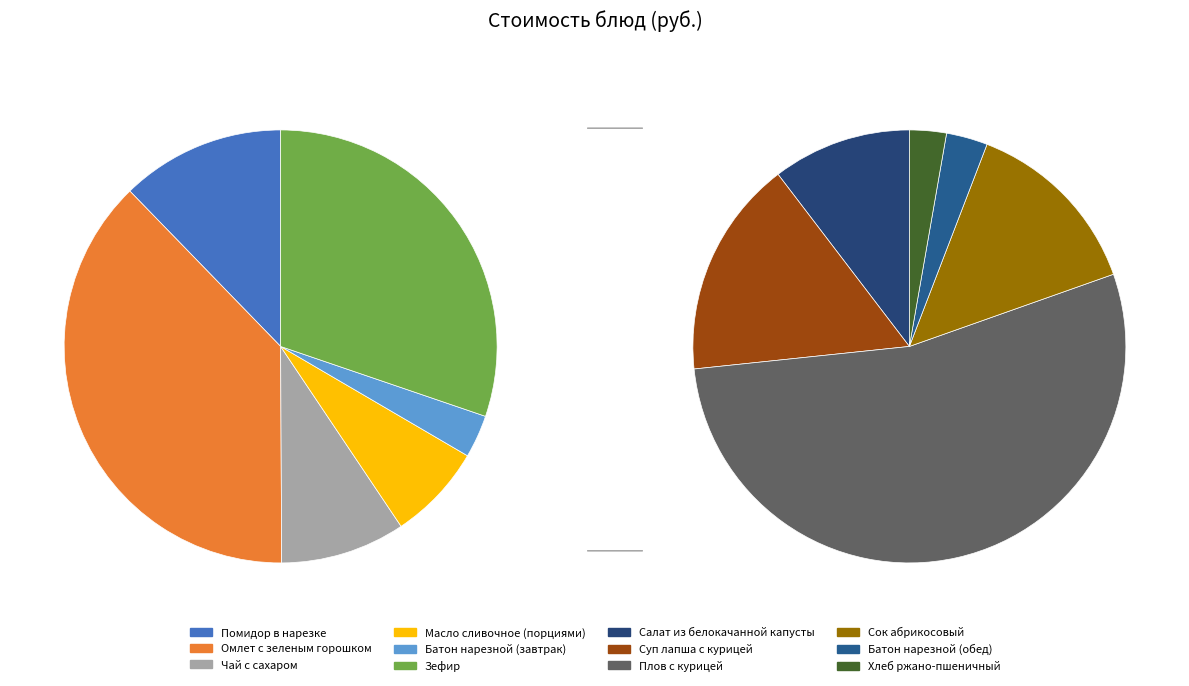

The Омлет с зеленым горошком slice represents 4% of the pie. True or false?

False